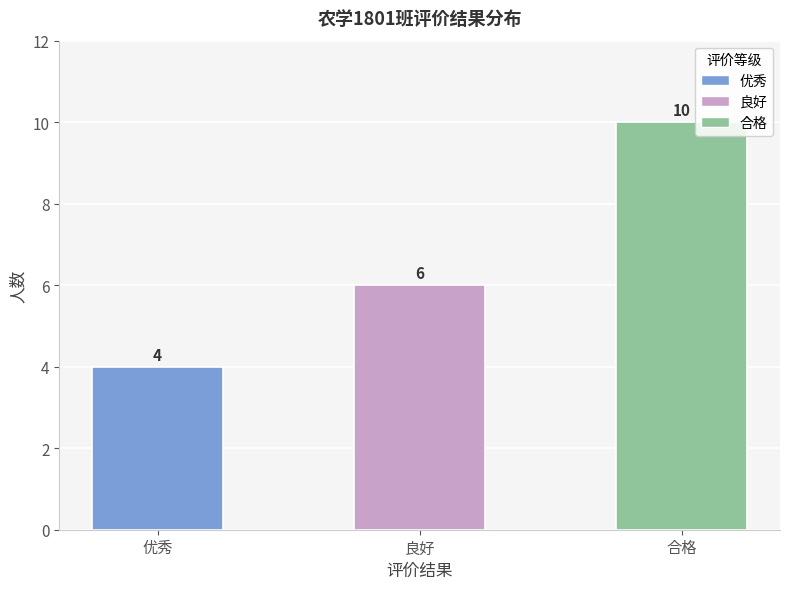

Reading left to right, extract all data points from this chart.

4	6	10